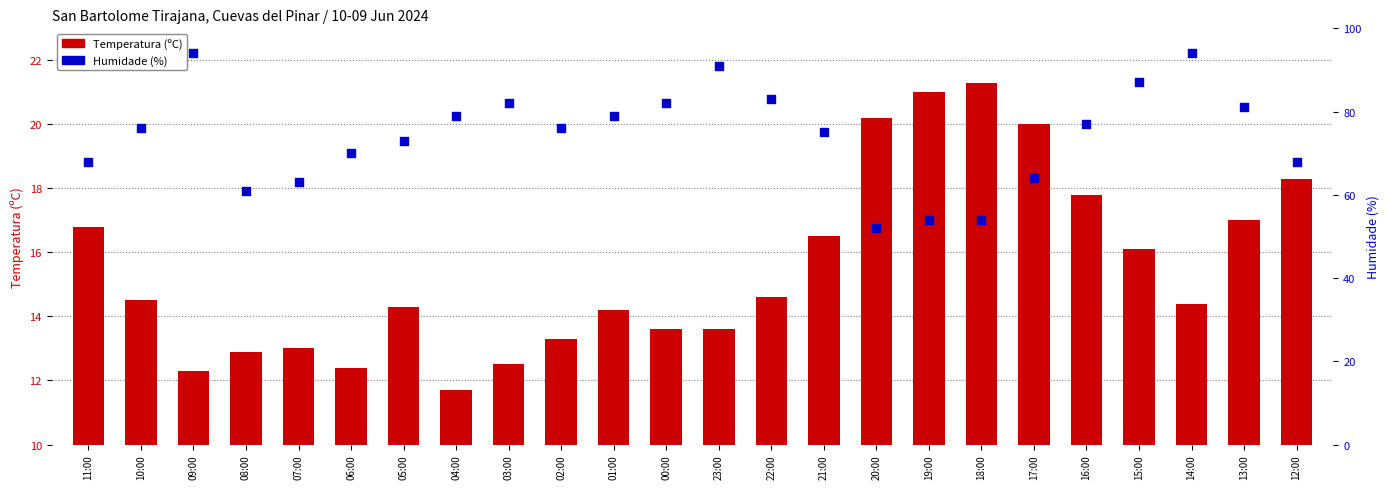

What is the total value across all series at 04:00?

90.7